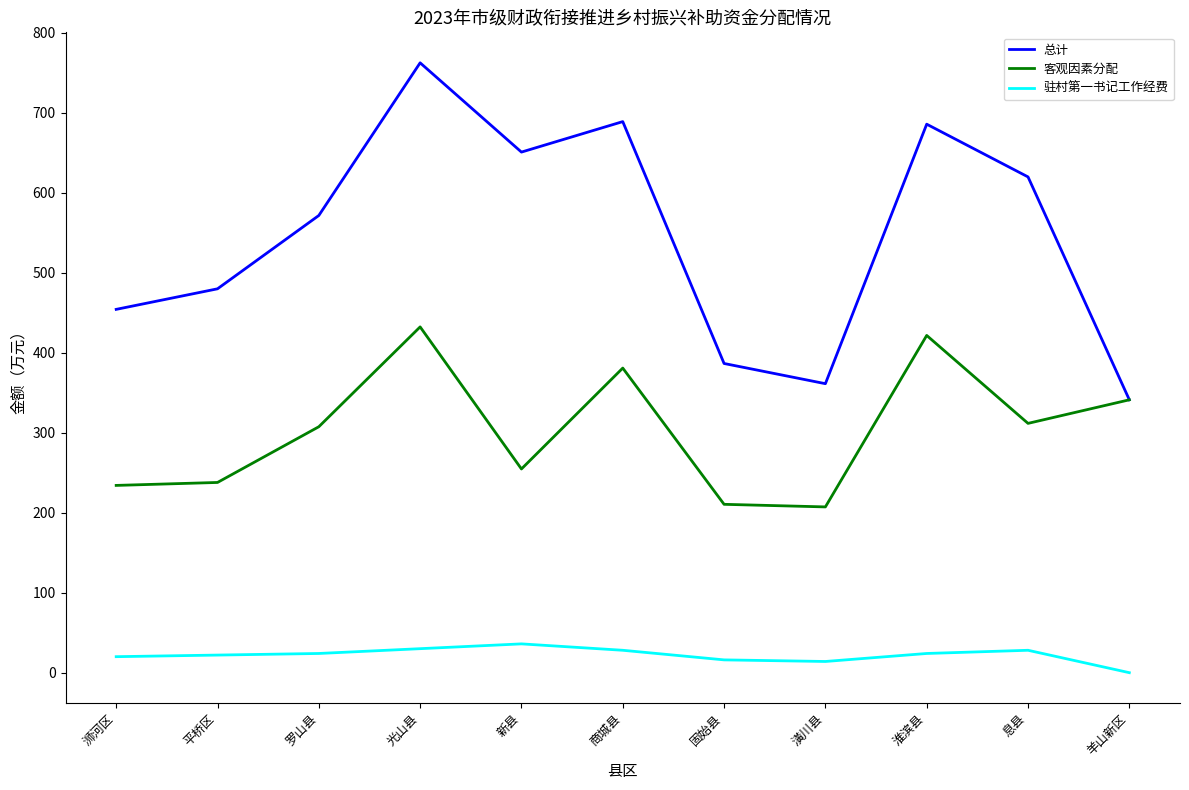

True or false: 客观因素分配 and 驻村第一书记工作经费 cross at least once.

False